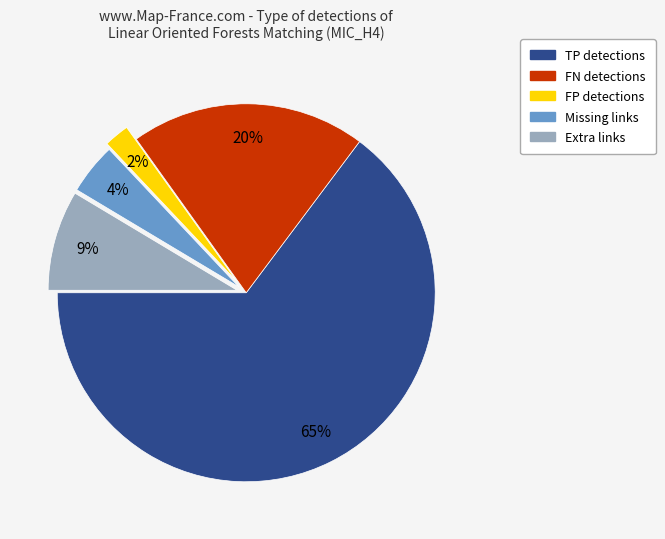

Is TP detections the majority of the pie?

Yes